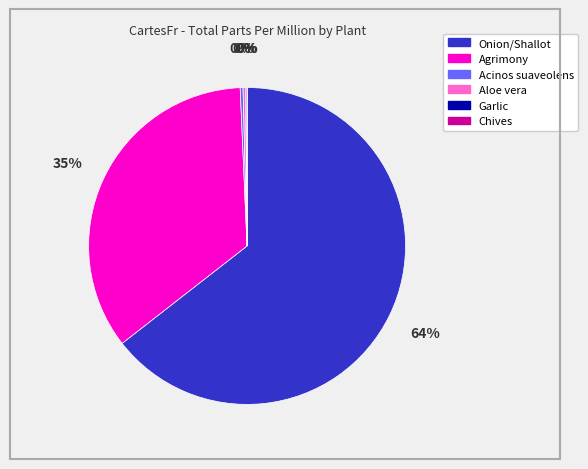

To the nearest percent, what is the average slice percentage?

17%